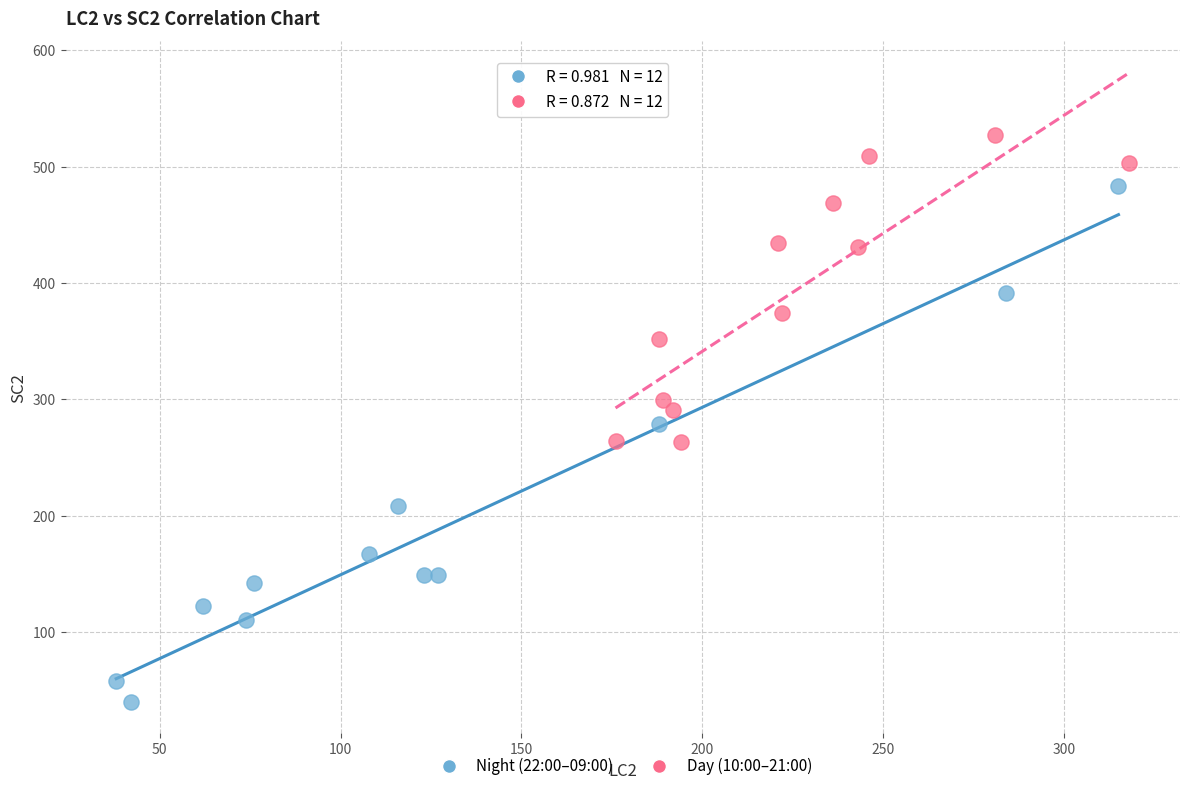

Which series reaches the minimum Y coordinate?

Night (22:00–09:00)